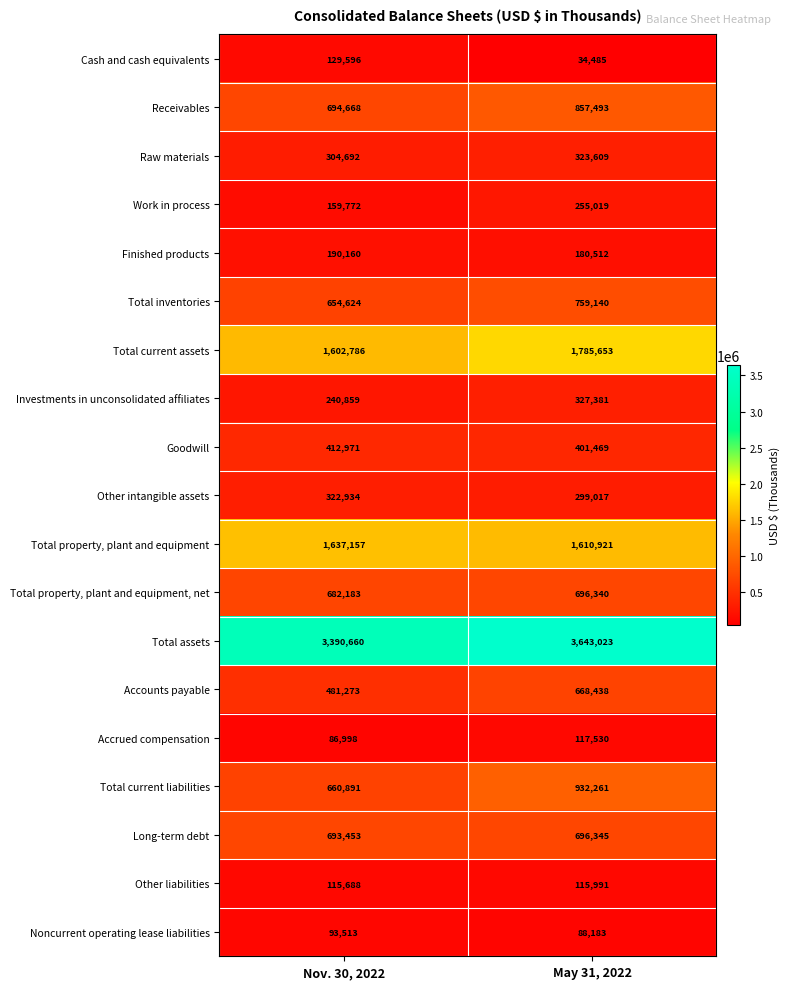

What is the total value across all series at May 31, 2022?

13792810